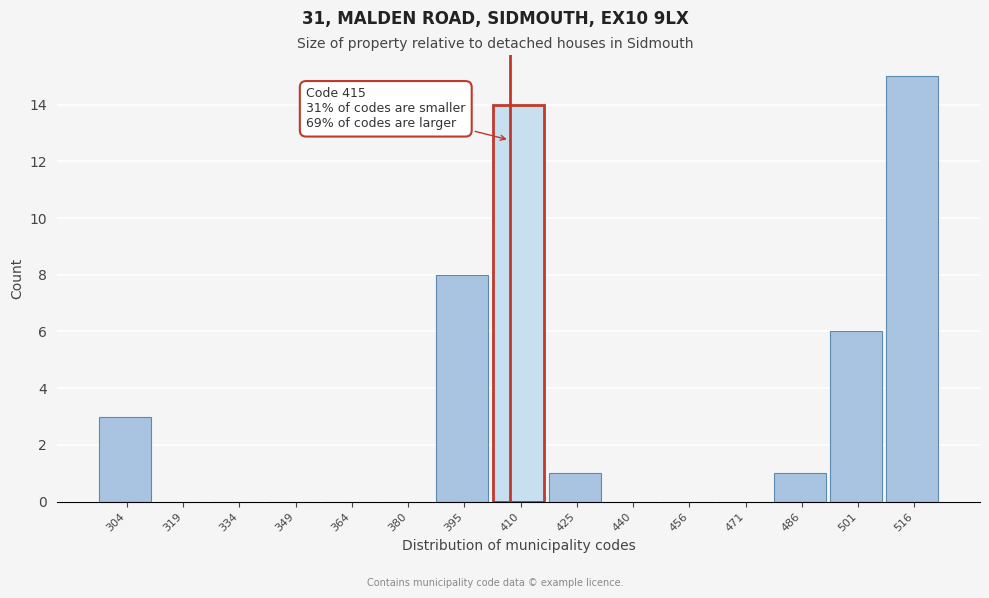

Reading left to right, extract all data points from this chart.

304=3	319=0	334=0	349=0	364=0	380=0	395=8	410=14	425=1	440=0	456=0	471=0	486=1	501=6	516=15